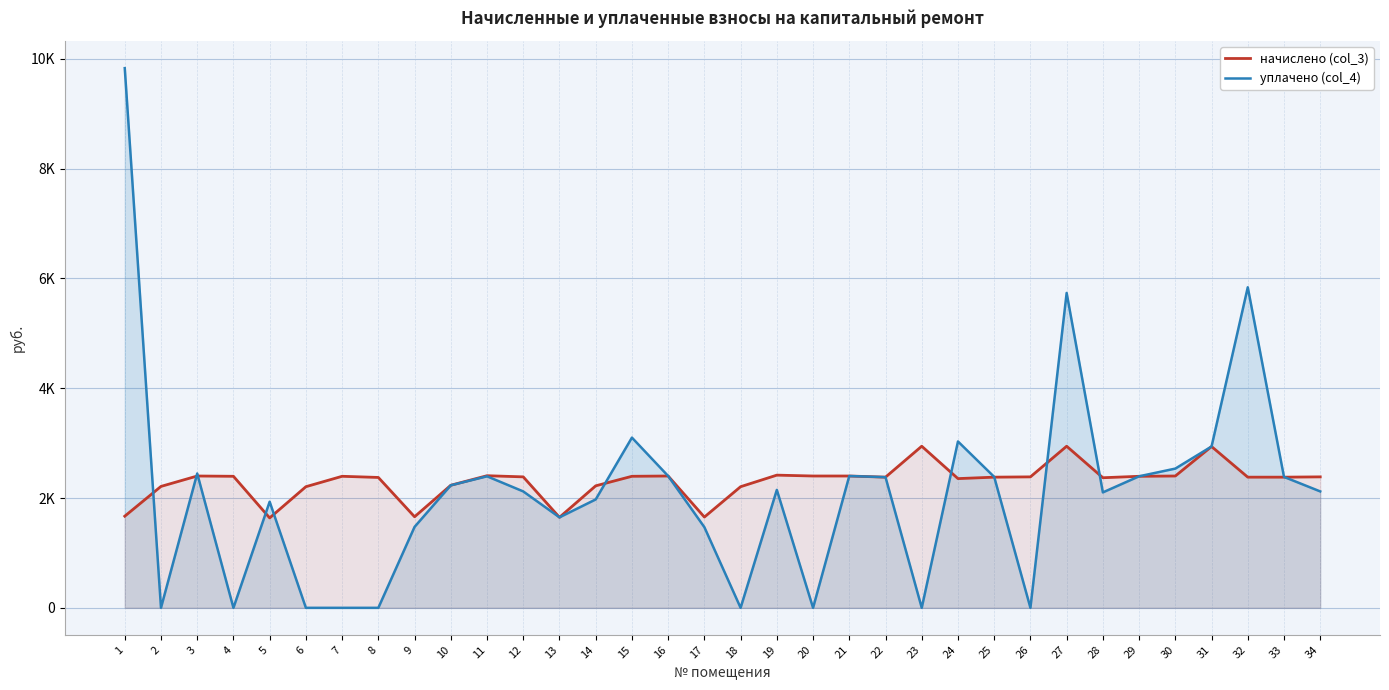

What is the difference between the highest and lowest values at 7?

2395.6